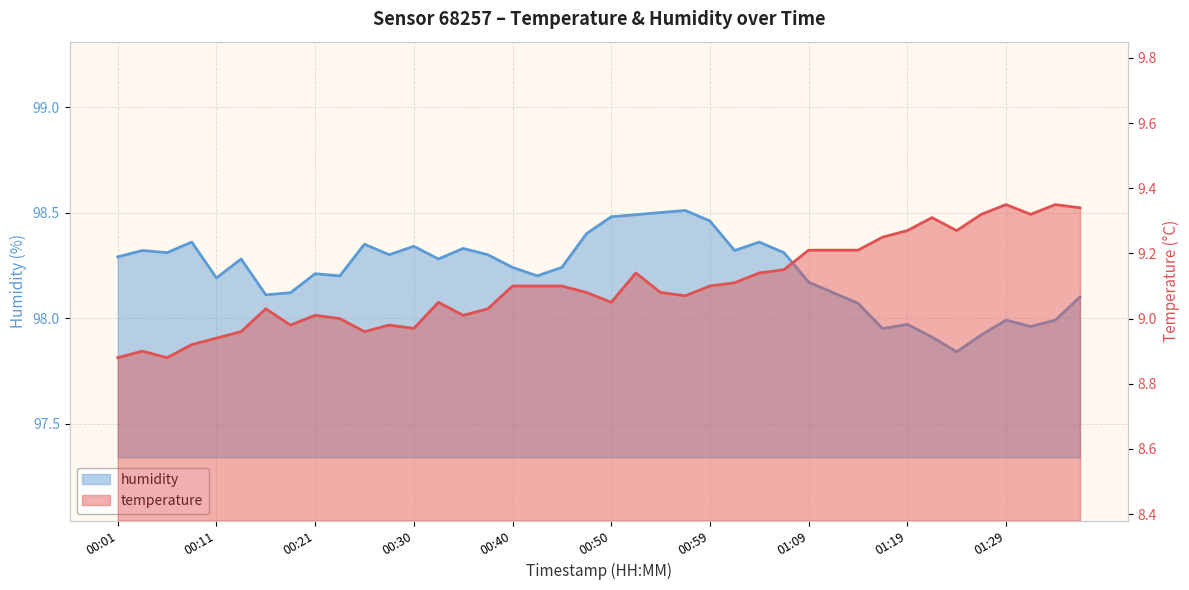

Which series has the largest range (max minus min)?

humidity